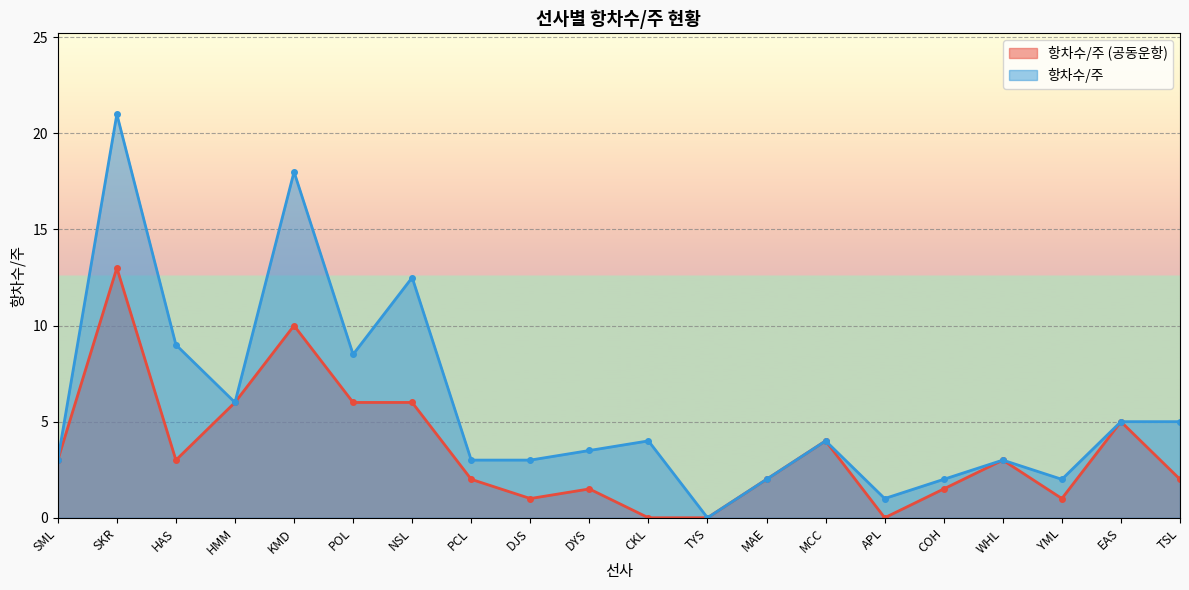

At WHL, list the series in order from largest to smallest.

항차수/주 (공동운항), 항차수/주